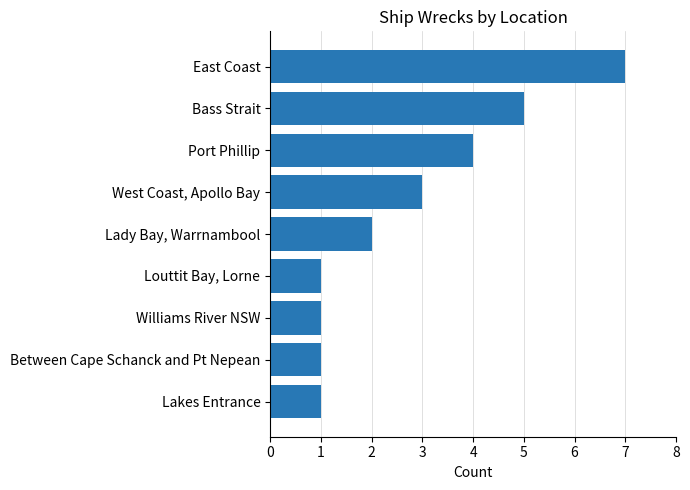

Which label corresponds to the largest value in the chart?

East Coast